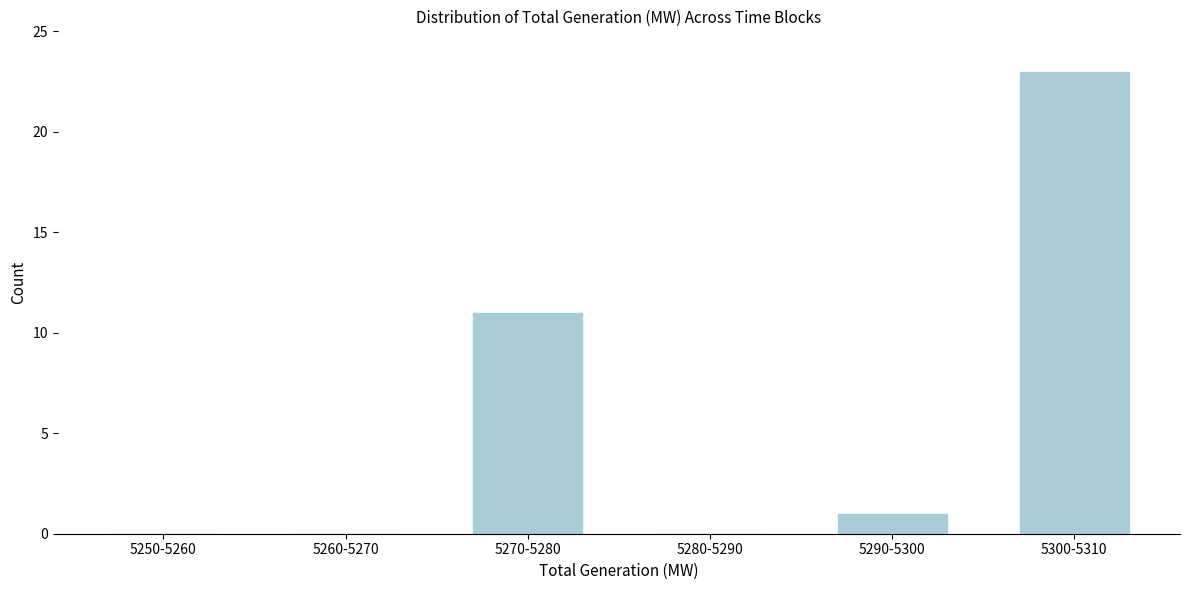

Reading left to right, transcribe all the data shown in this chart.

5250-5260=0	5260-5270=0	5270-5280=11	5280-5290=0	5290-5300=1	5300-5310=23